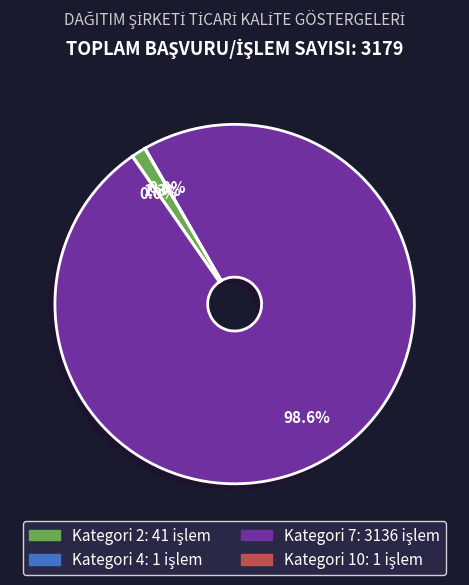

Is there a majority slice in this chart?

Yes